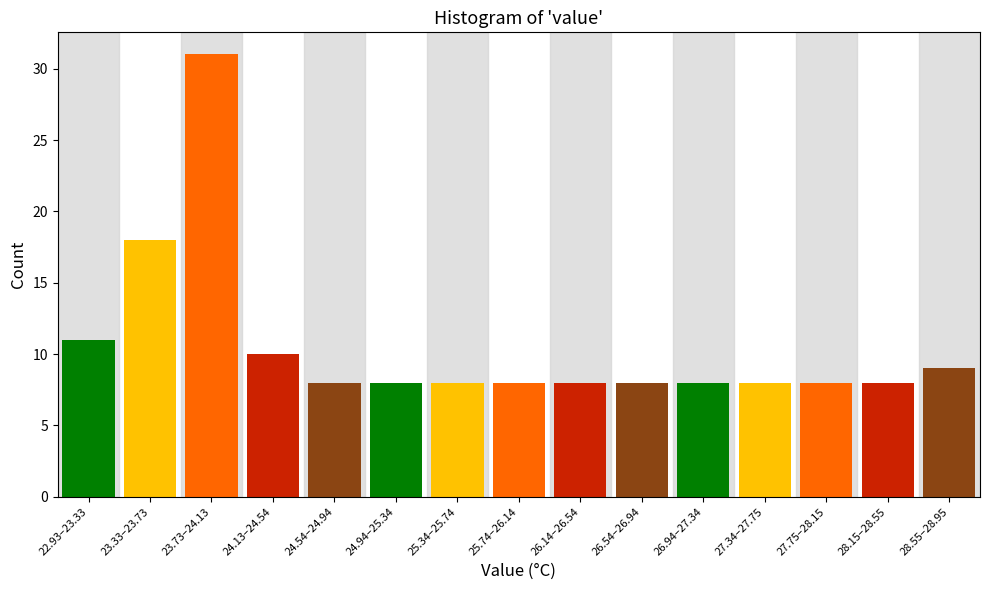

Reading left to right, list all the values displayed in this chart.

11	18	31	10	8	8	8	8	8	8	8	8	8	8	9